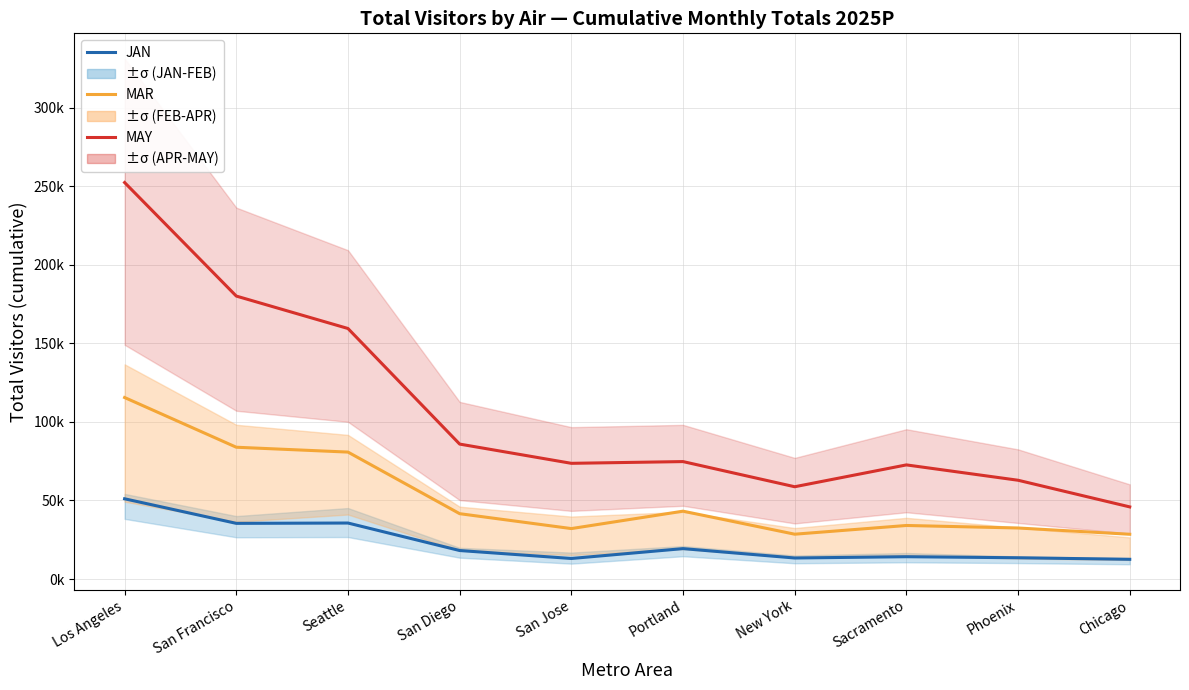

How many interior local peaks does the MAY series have?

2